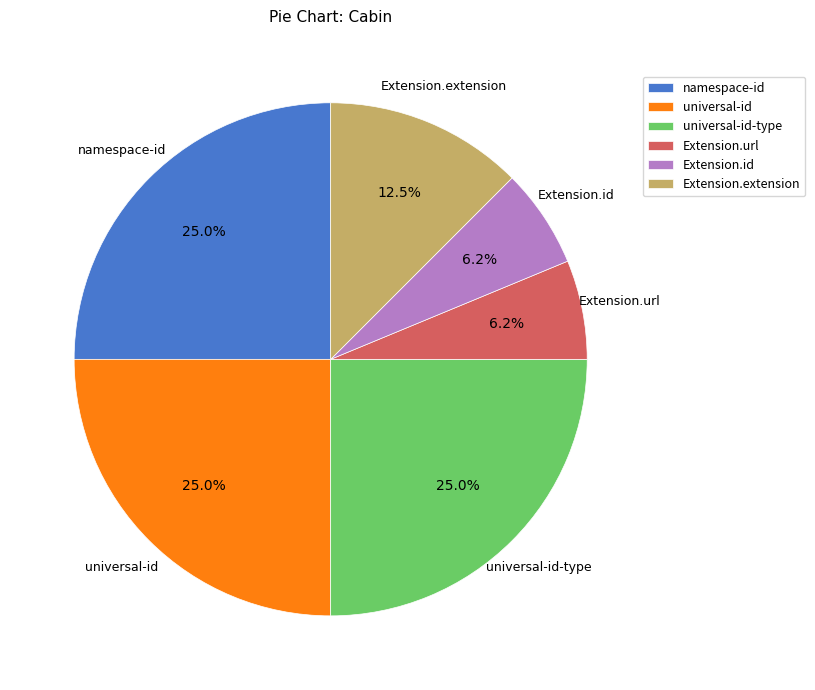

How many slices are in this pie chart?

6